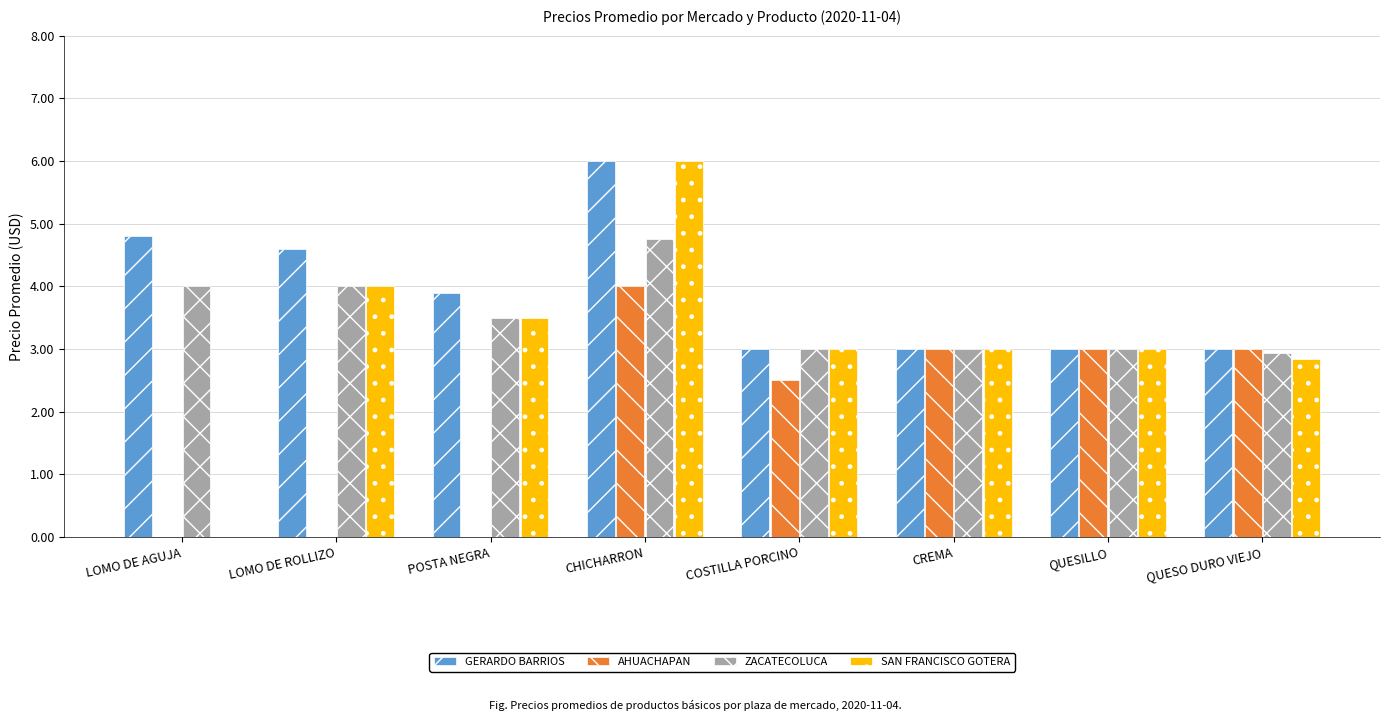

How many data points does each series have?

8